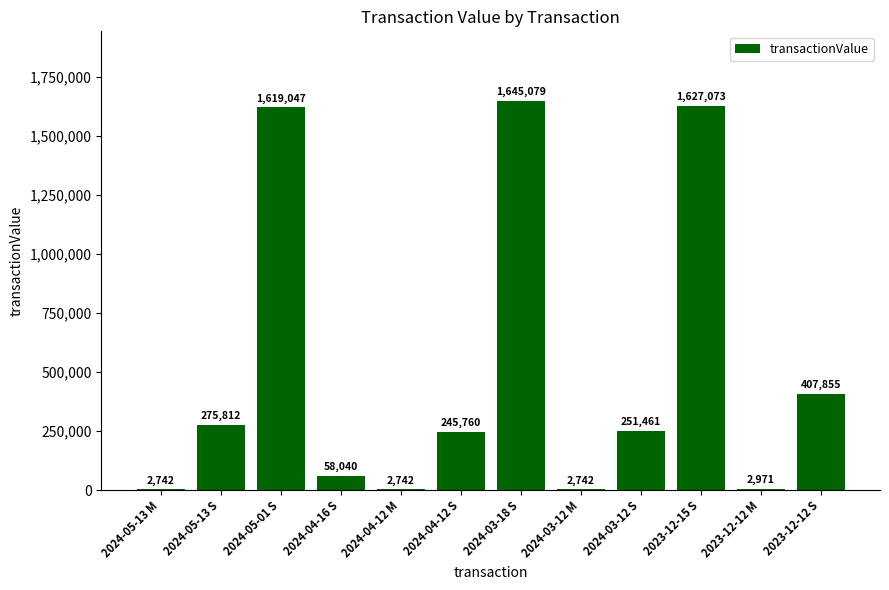

What is the average value?

511777